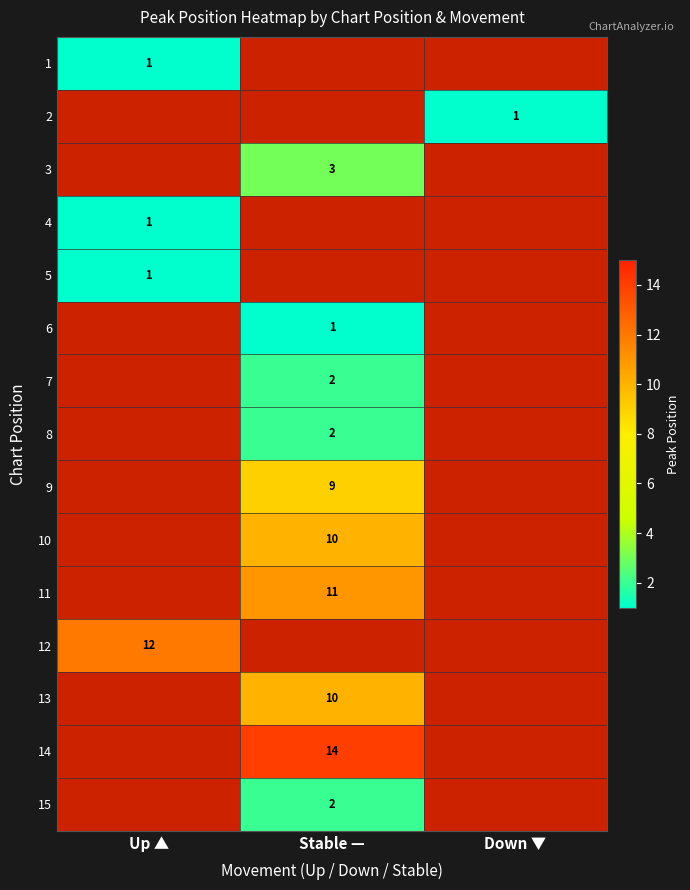

Count the number of data series in this chart.

15